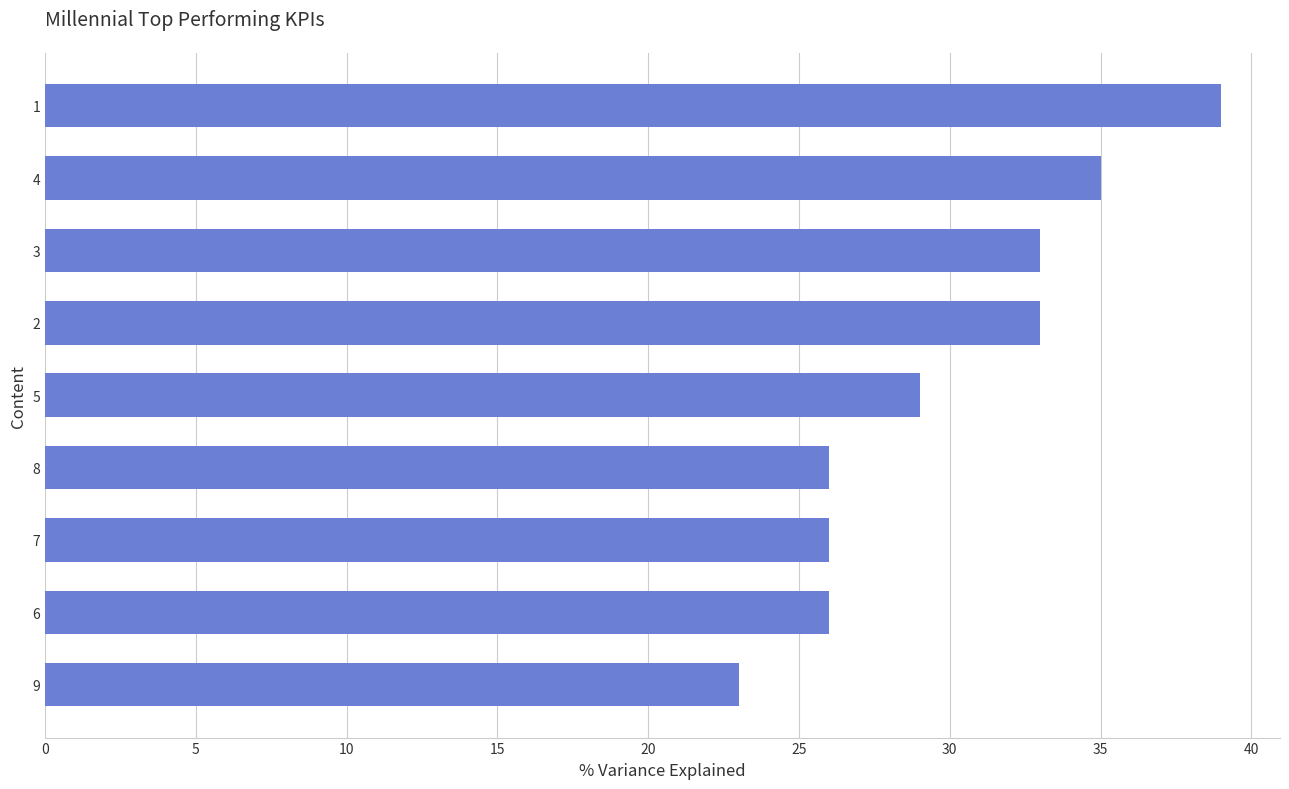

What is the average value?

30